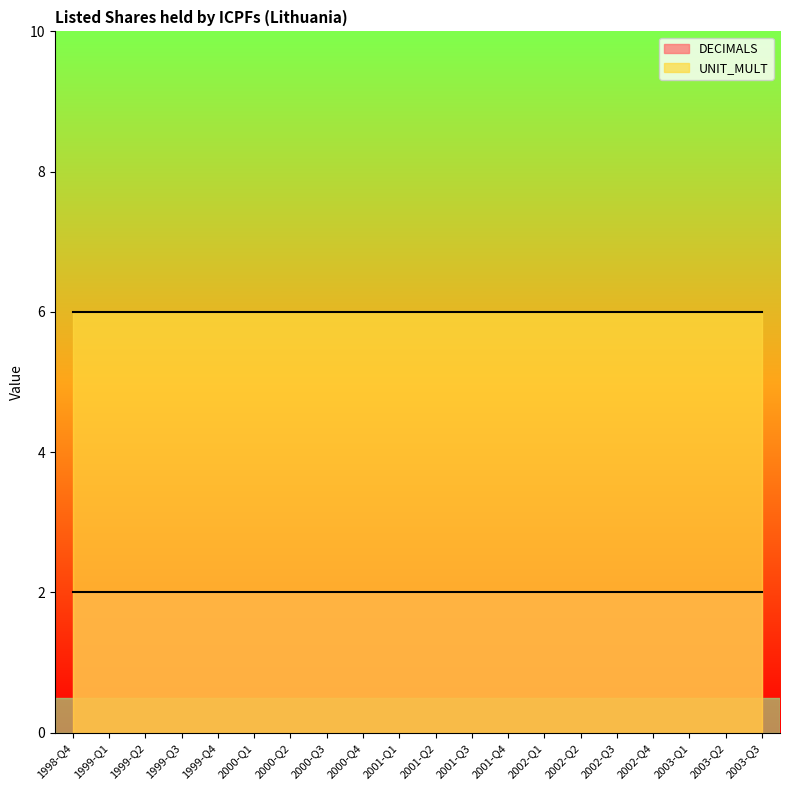

True or false: DECIMALS and UNIT_MULT cross at least once.

False